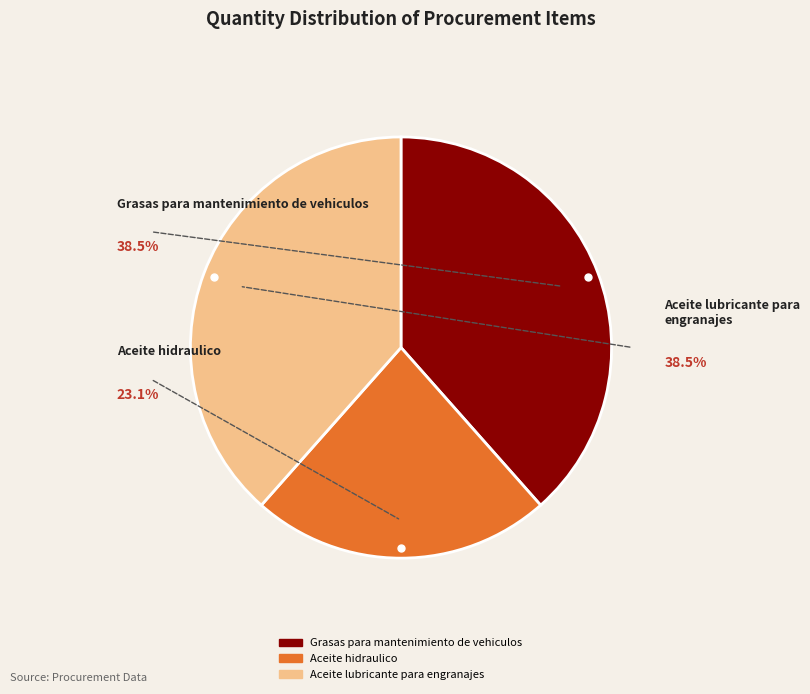

To the nearest percent, what percentage of the pie is Aceite hidraulico?

23%